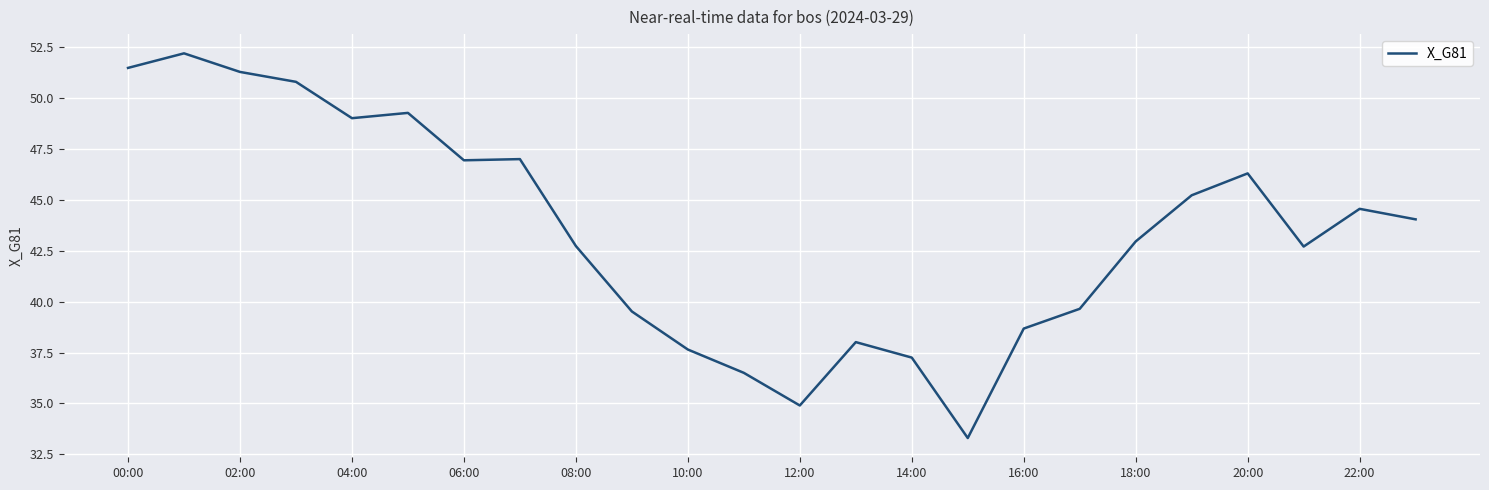

What is the smallest value displayed?

33.3